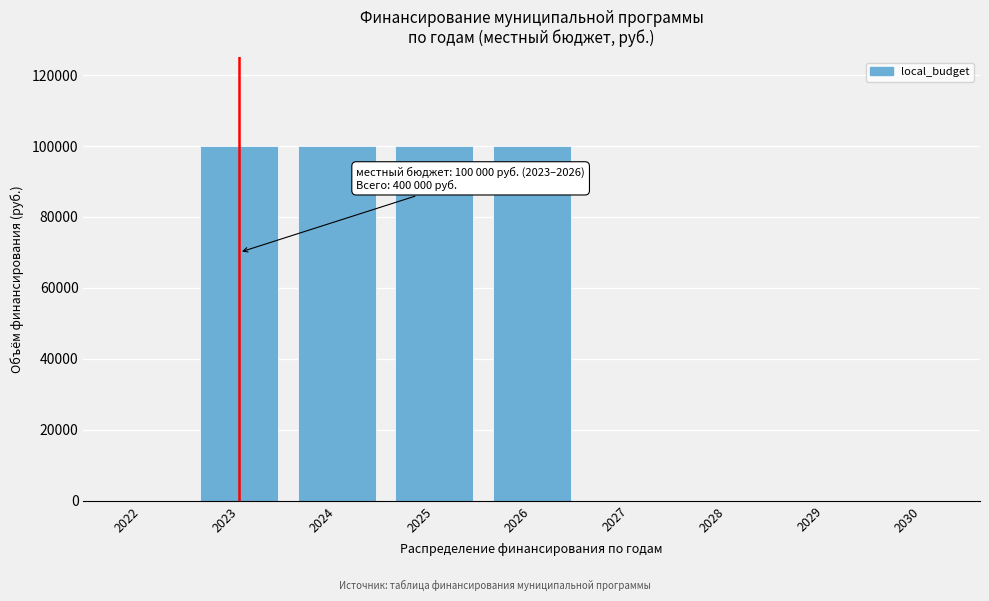

Reading left to right, extract all data points from this chart.

2022=0	2023=100000	2024=100000	2025=100000	2026=100000	2027=0	2028=0	2029=0	2030=0